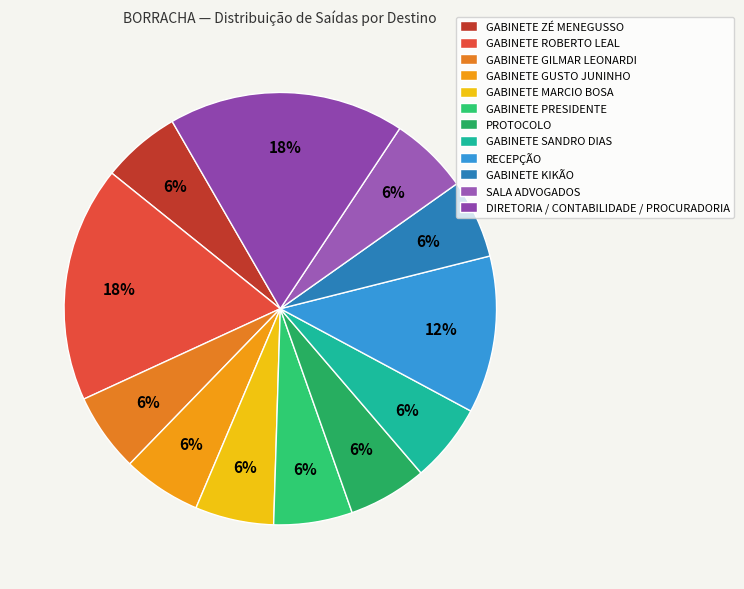

How many segments does this pie chart have?

12